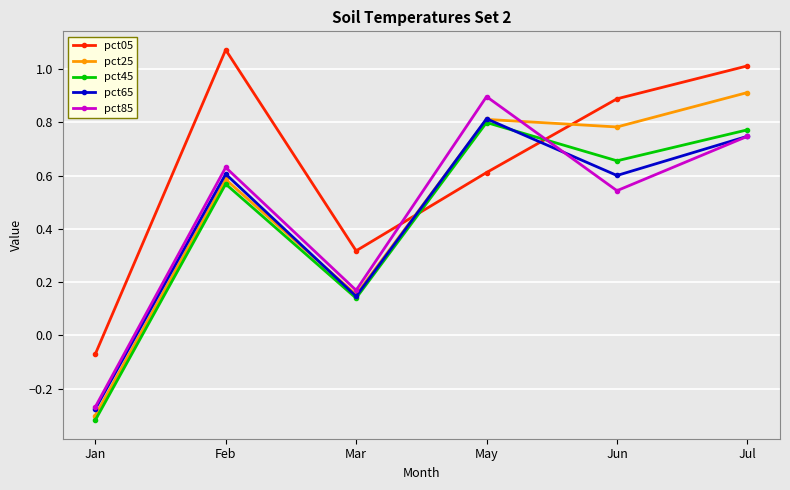

Where does the pct85 series first go above 0?

Feb